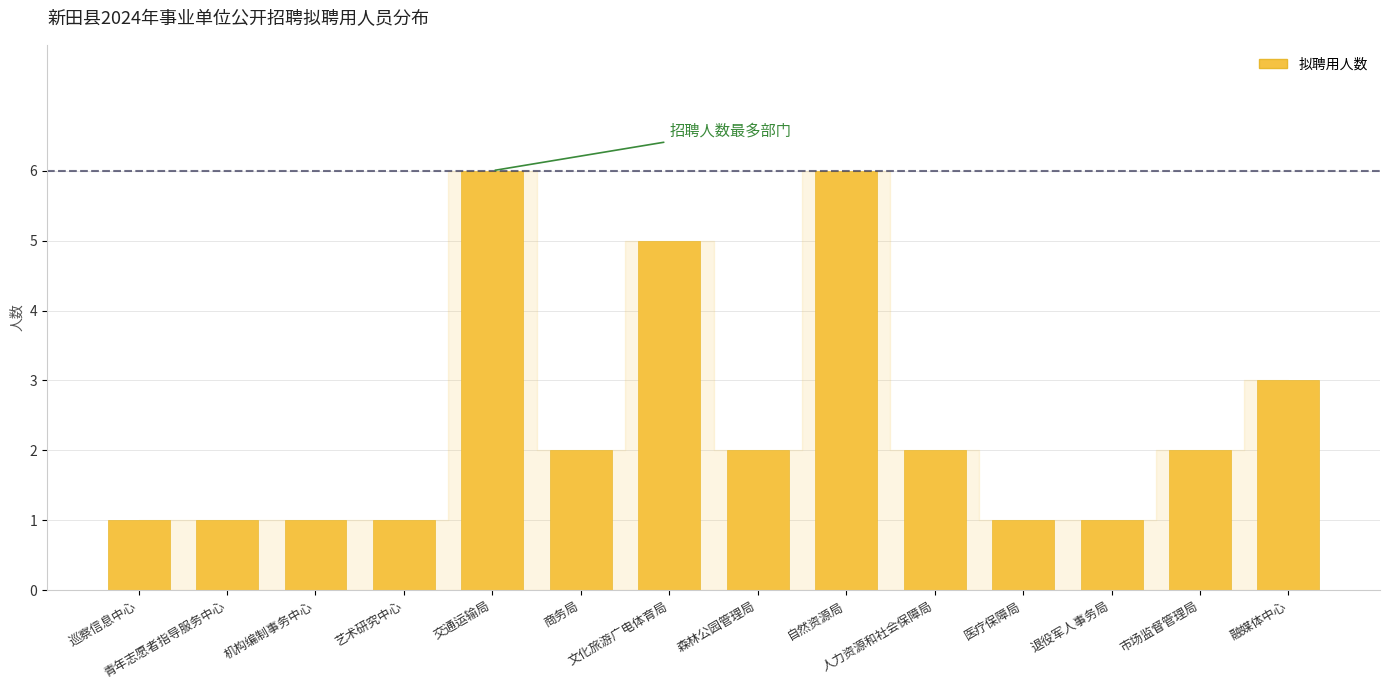

What is the change in value from 艺术研究中心 to 市场监督管理局?

+1